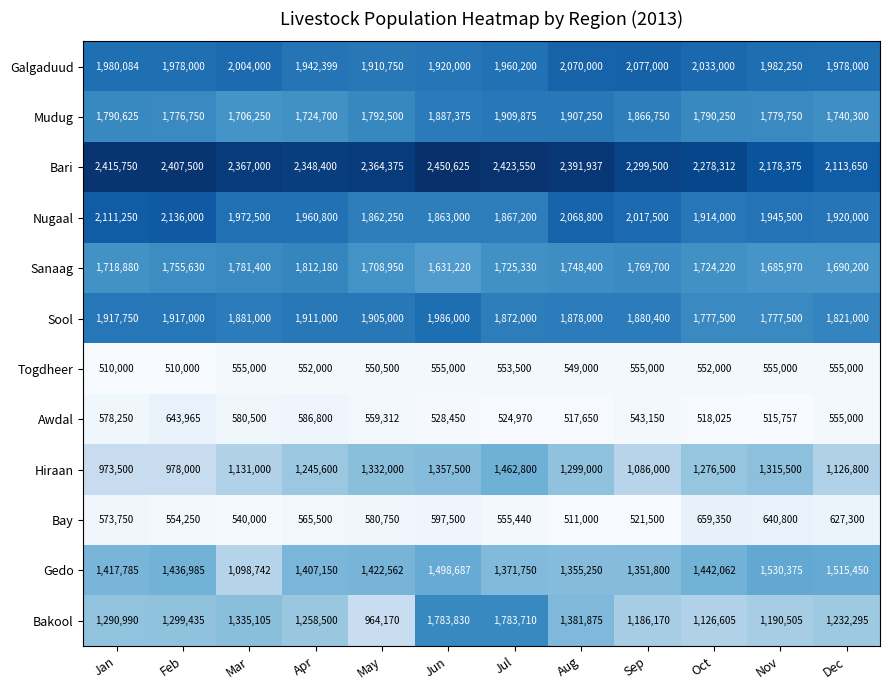

What is the difference between the highest and lowest values at Apr?

1796400